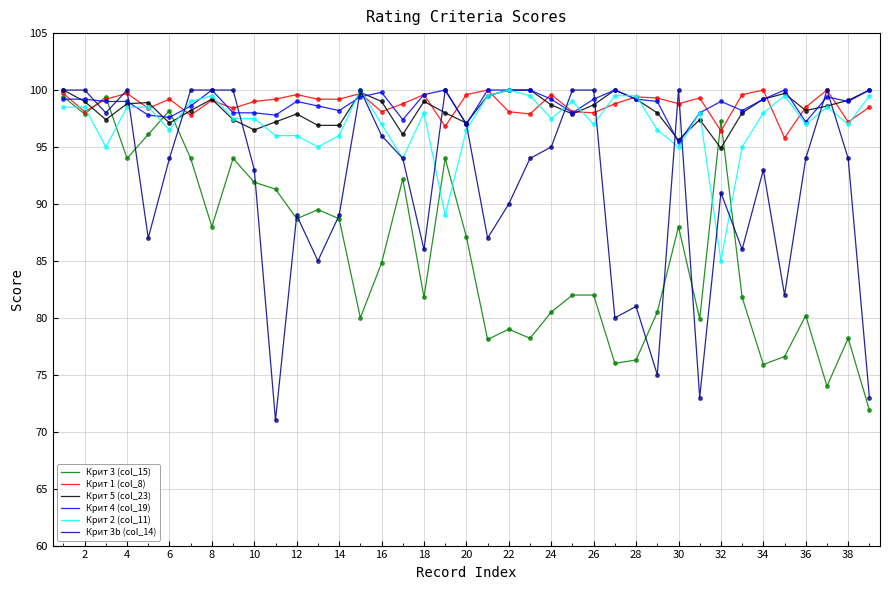

What is the maximum value for Крит 5 (col_23)?

100.0